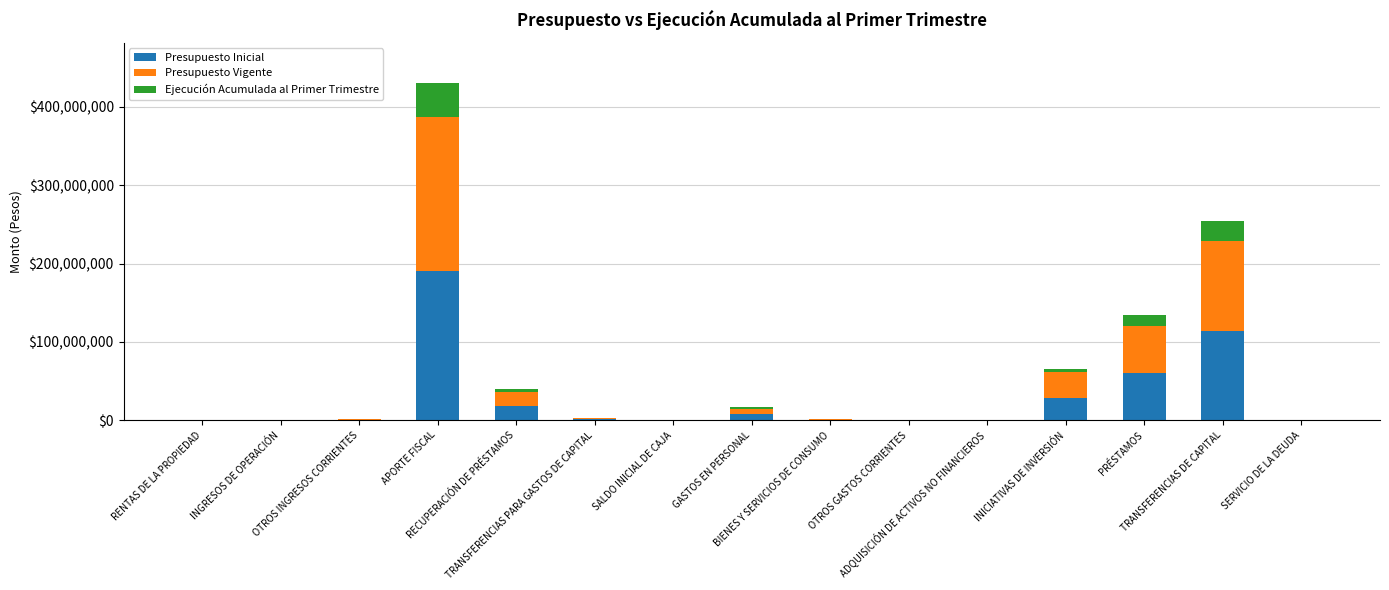

What is the sum of all Presupuesto Inicial values?

421213296